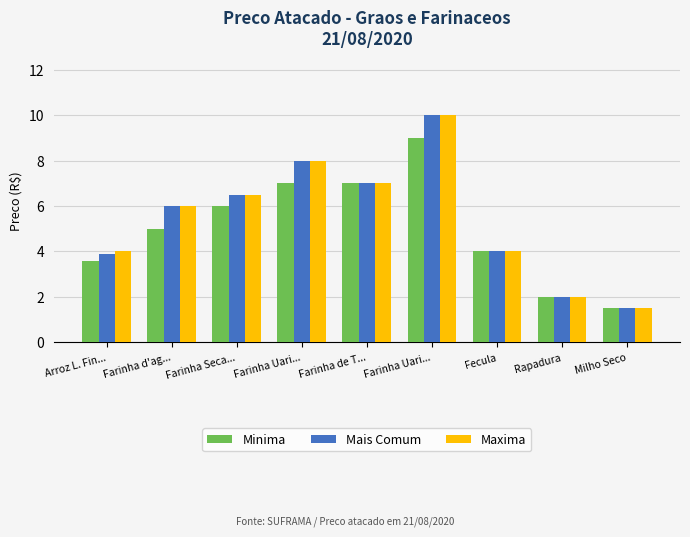

How many values in the Maxima series are below 6?

4